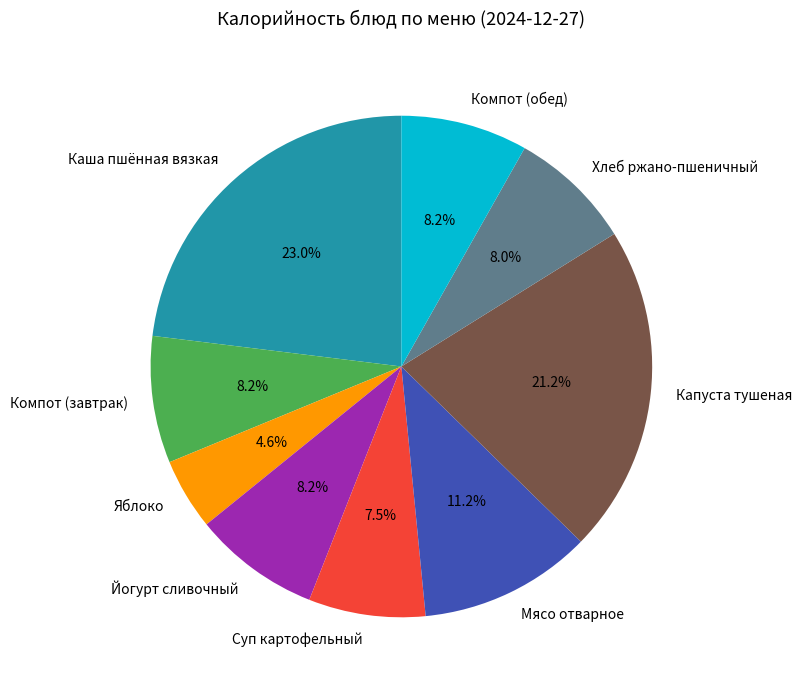

To the nearest percent, what is the difference between the Мясо отварное and Суп картофельный slice percentages?

4%